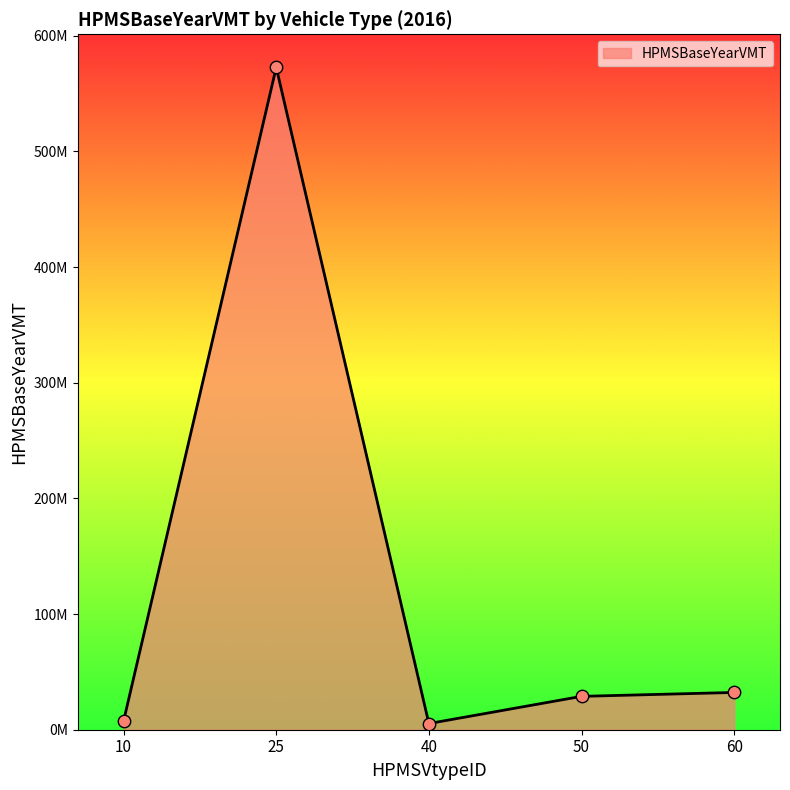

Does the chart have visible grid lines?

No